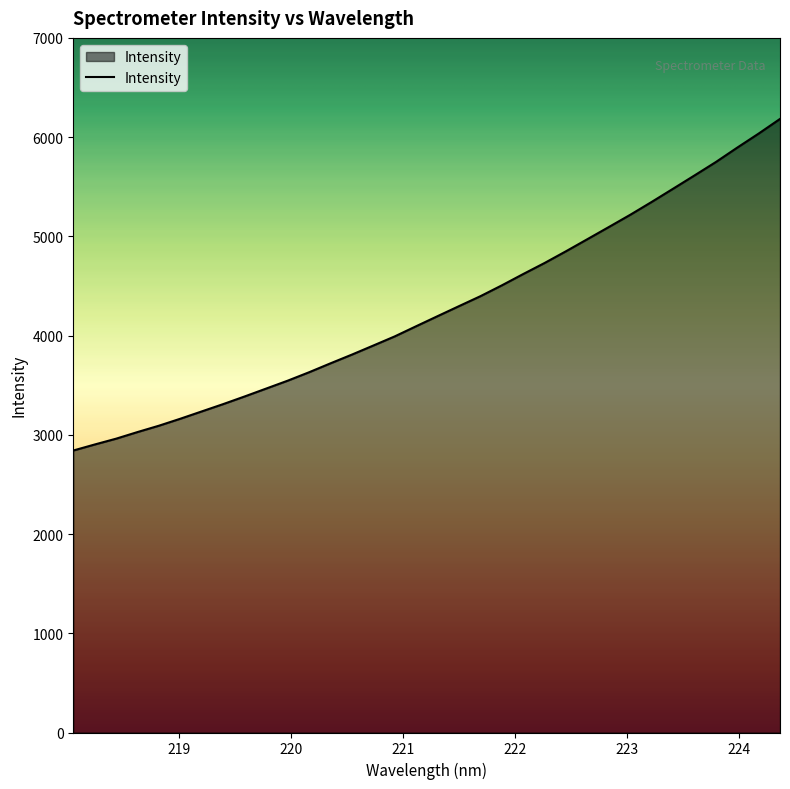

How many series are shown in this chart?

1